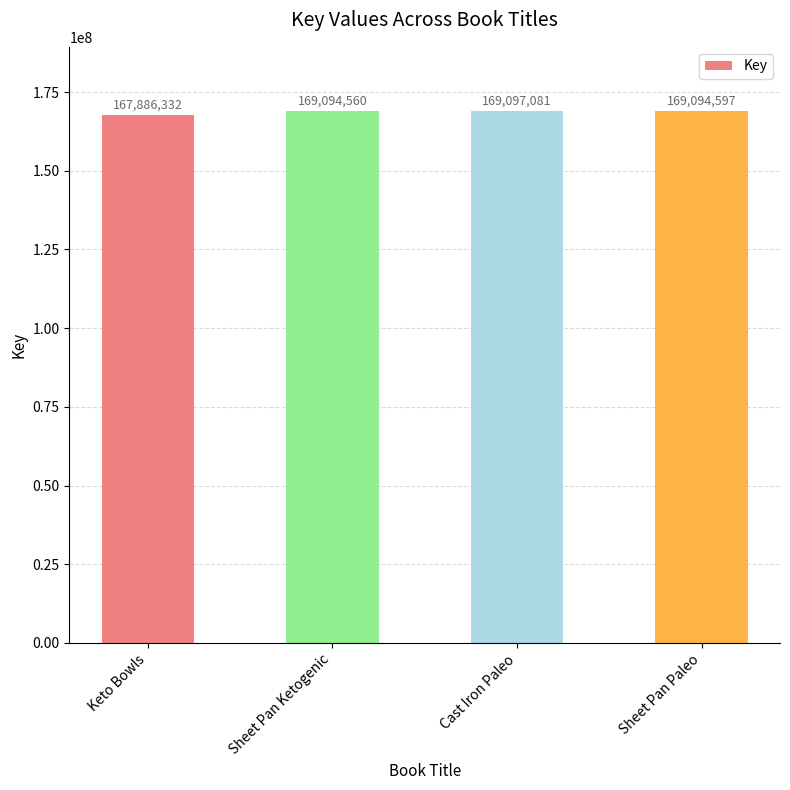

Which has a higher value, Sheet Pan Ketogenic or Cast Iron Paleo?

Cast Iron Paleo